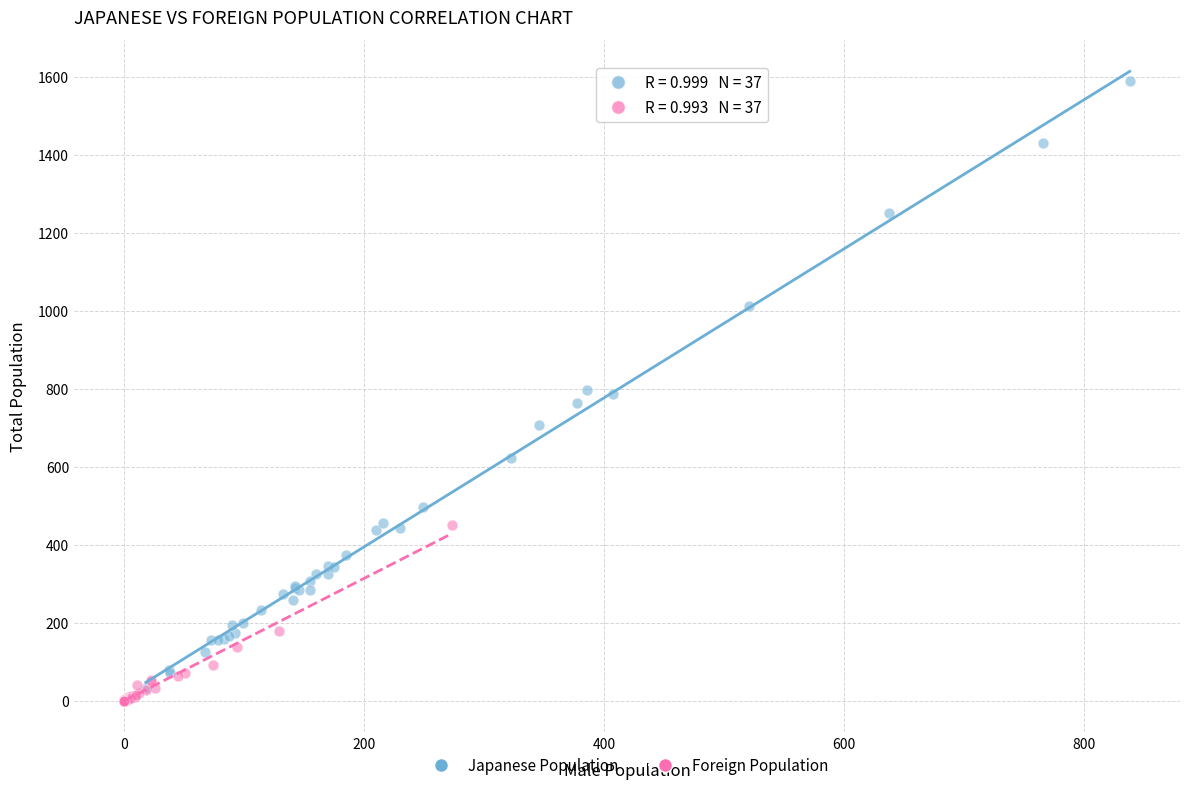

Which series reaches the maximum Y coordinate?

Japanese Population